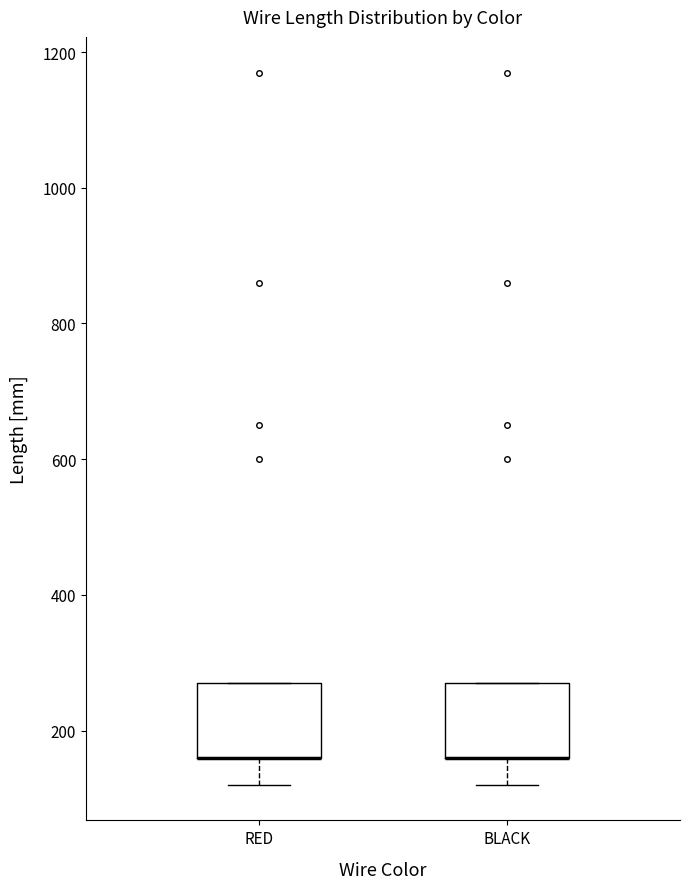

Reading left to right, transcribe this box plot: for each box, give where its median line is, the range the box spans, and where its two whiskers end, as read against the y-axis. The values are not printed on the chart, so give them approximately, as read against the axis.

RED: median 160 (drawn on the box's lower edge), box 160 to 280, whiskers 120 to 280
BLACK: median 160 (drawn on the box's lower edge), box 160 to 280, whiskers 120 to 280